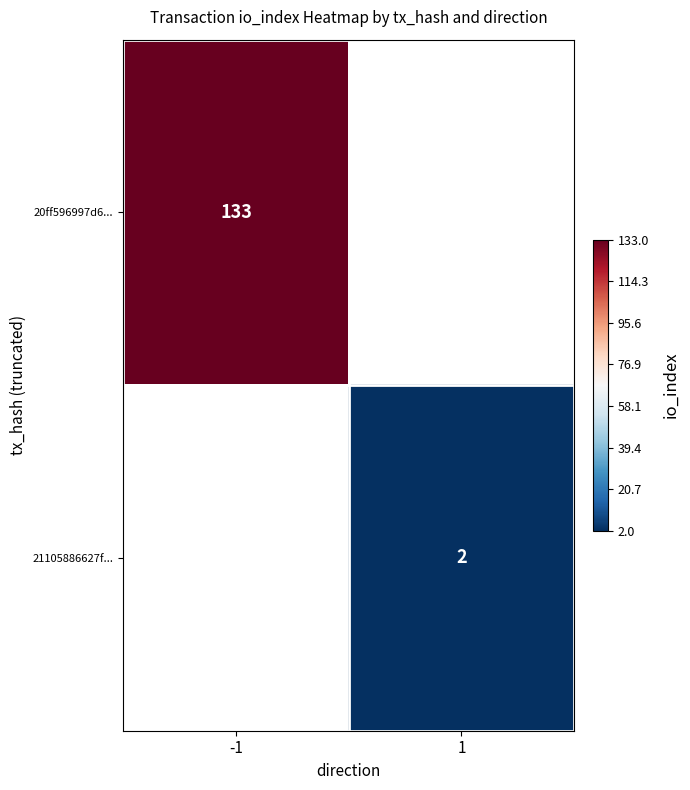

The 20ff596997d6... series shows 133 at -1. True or false?

True